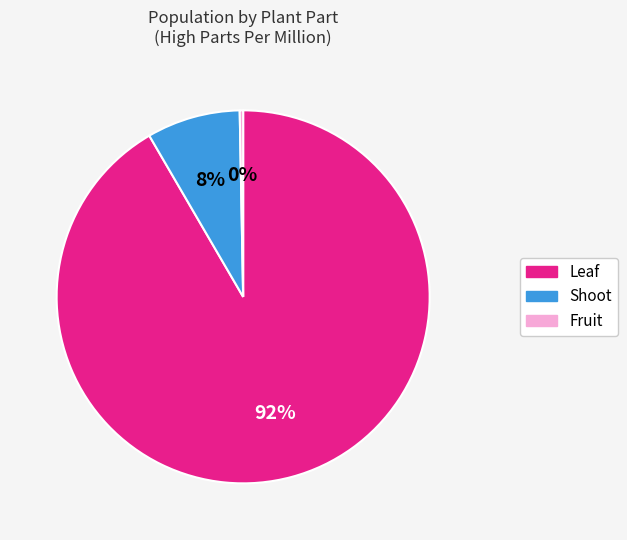

To the nearest percent, what portion does Shoot represent?

8%